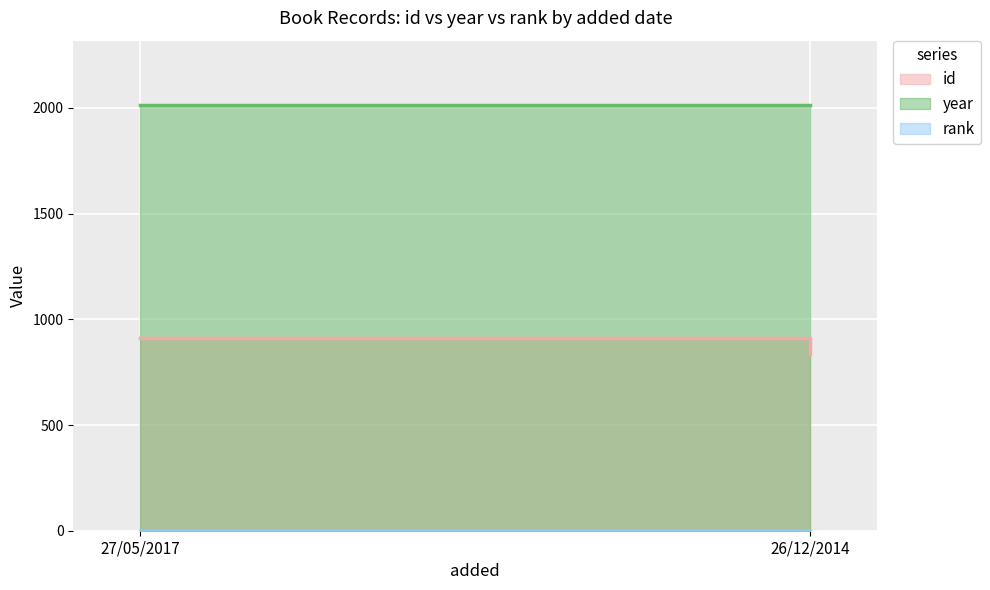

List the series in order of their peak value, lowest first.

rank, id, year